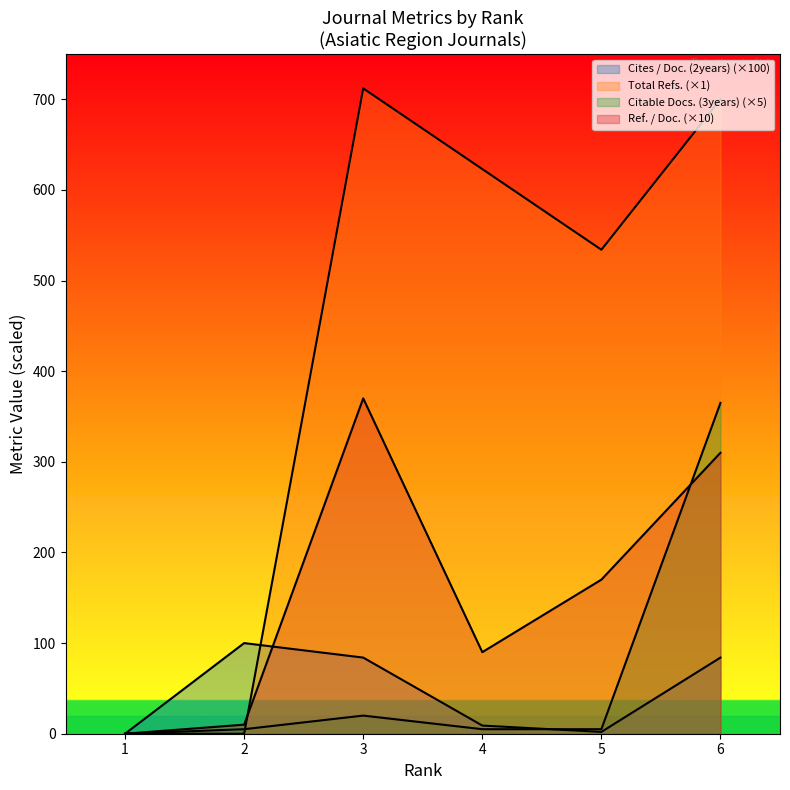

The Total Refs. series shows 534 at 5. True or false?

True